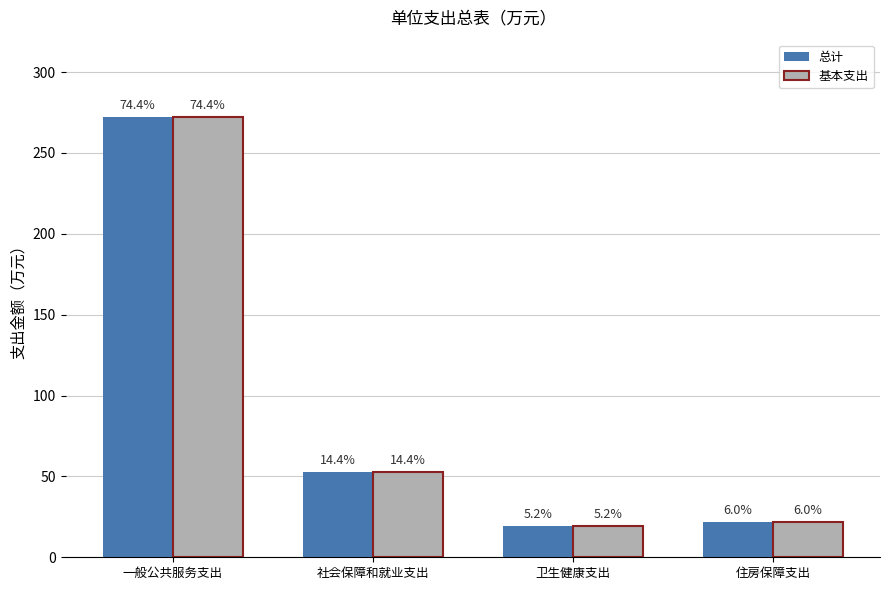

How many groups of bars are there?

4